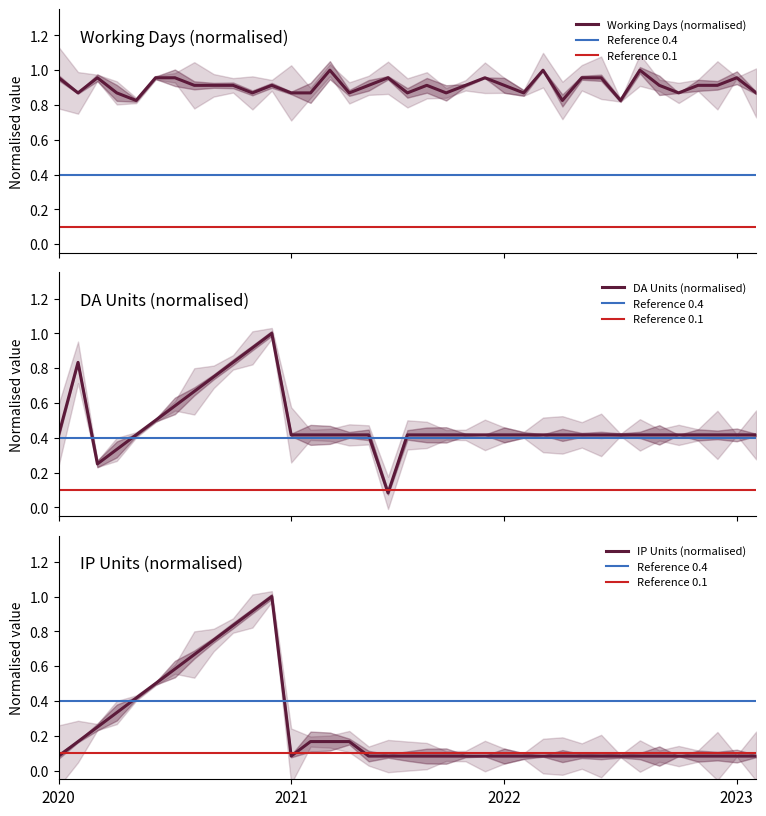

What is the maximum value shown in the chart?

1.0